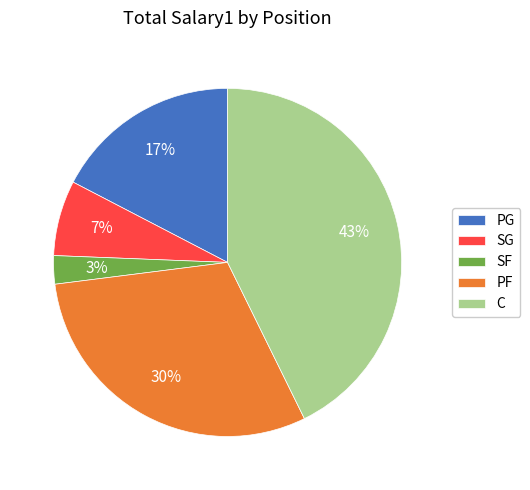

To the nearest percent, what is the difference between the largest and smallest slice percentages?

40%